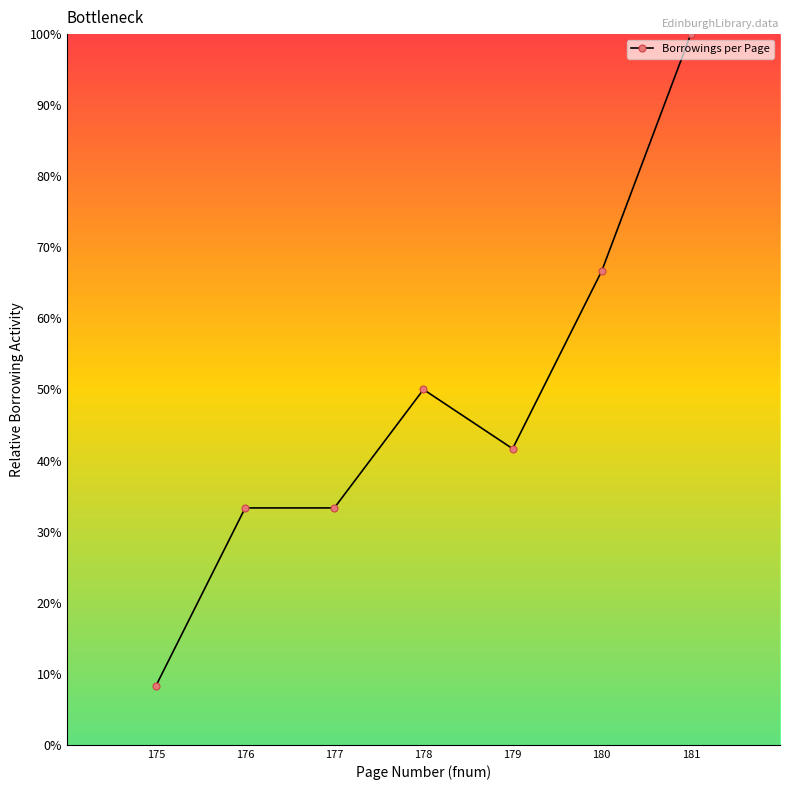

Does the chart display data point markers on the line(s)?

Yes